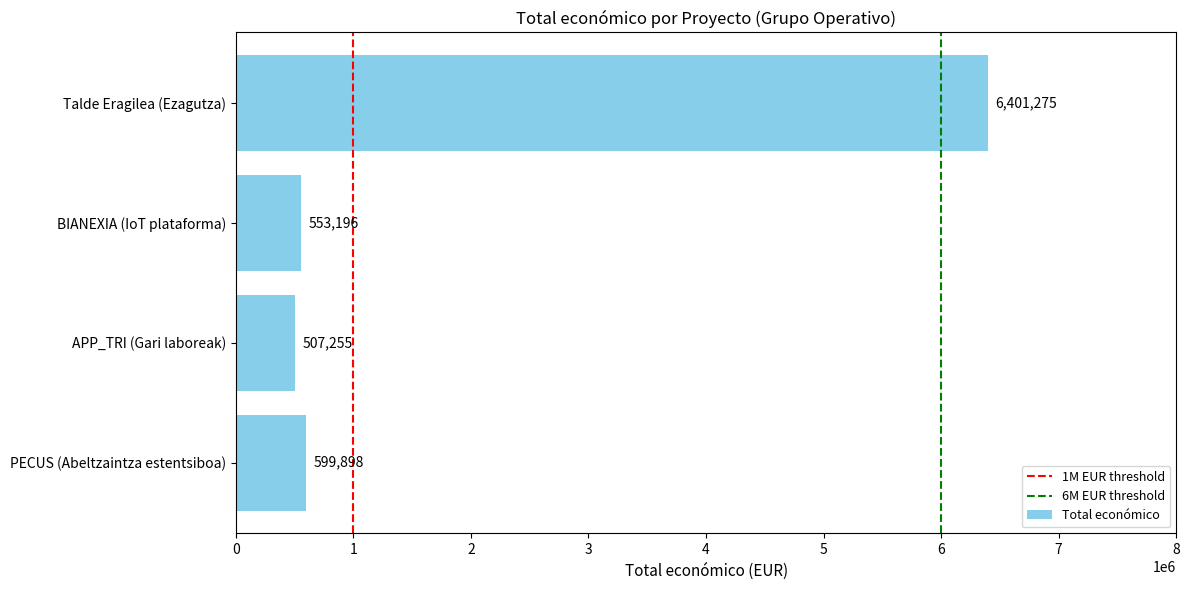

Reading bottom to top, list all the values displayed in this chart.

599898	507255	553196	6401275